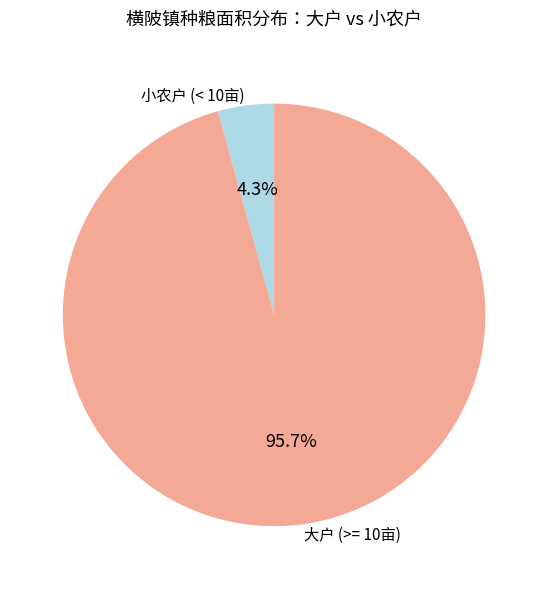

Which category has the smallest portion of the pie?

小农户 (< 10亩)